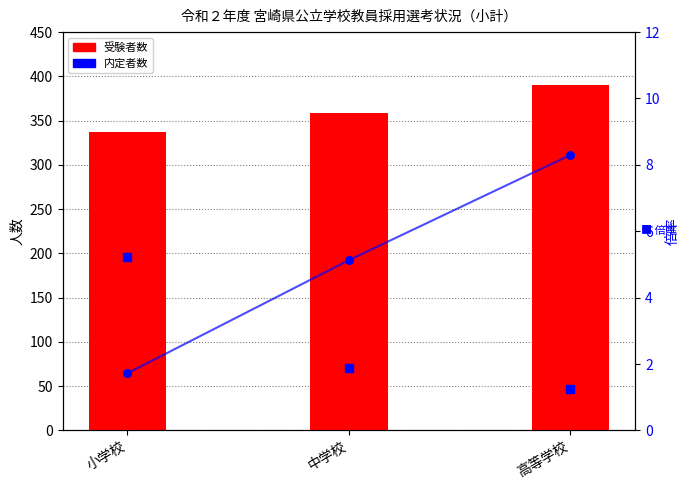

Is the value of 受験者数 at 小学校 greater than the value of 内定者数 at 高等学校?

Yes